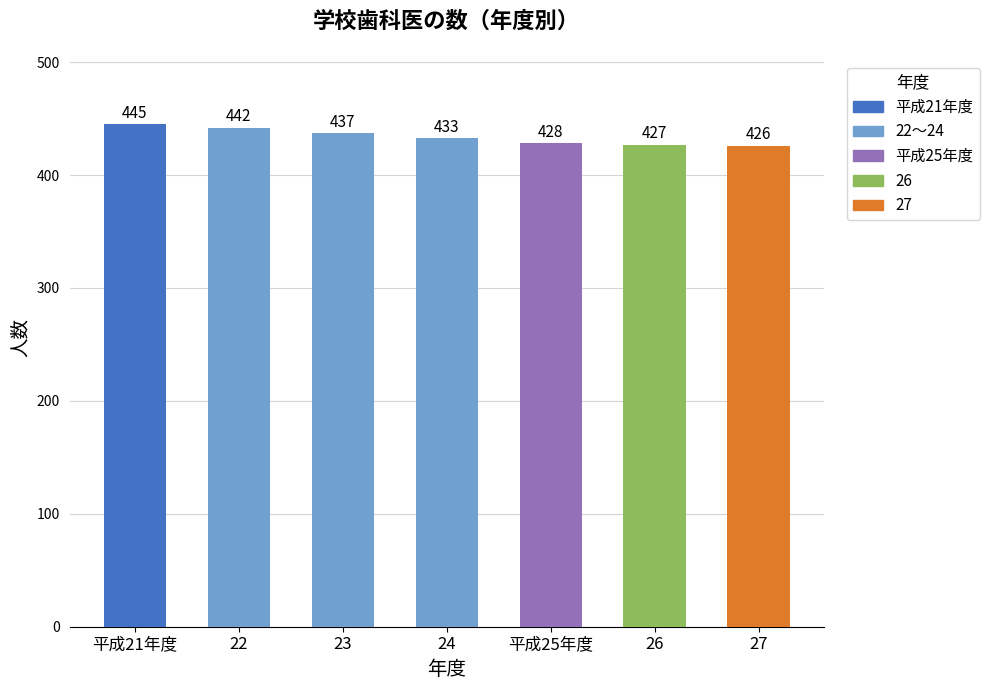

Rank the categories by value from highest to lowest.

平成21年度, 22, 23, 24, 平成25年度, 26, 27